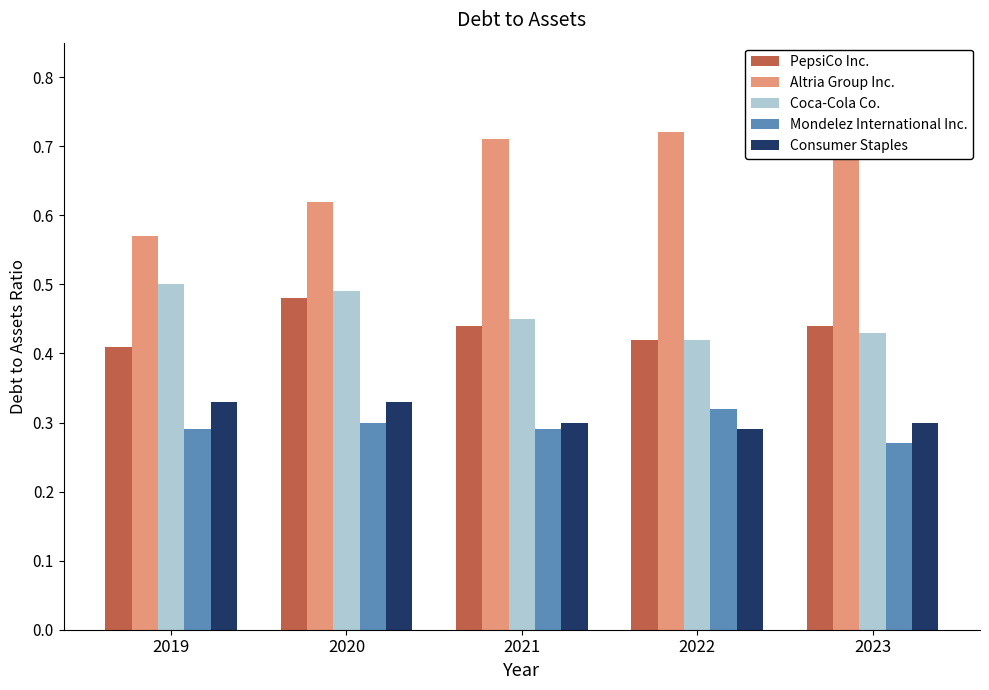

Is it true that Mondelez International Inc. equals 0.2 at 2021?

False